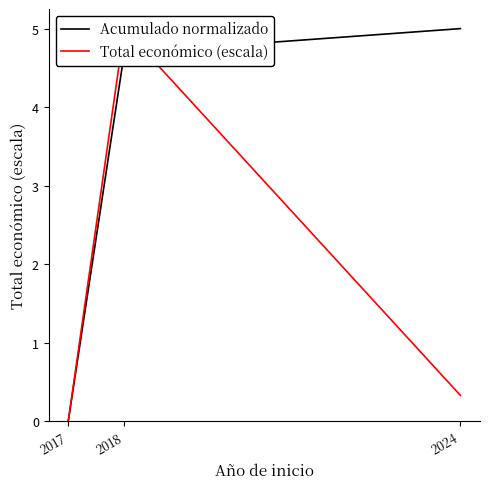

What is the difference between the second highest and minimum values in the Total económico (escala) series?

0.3